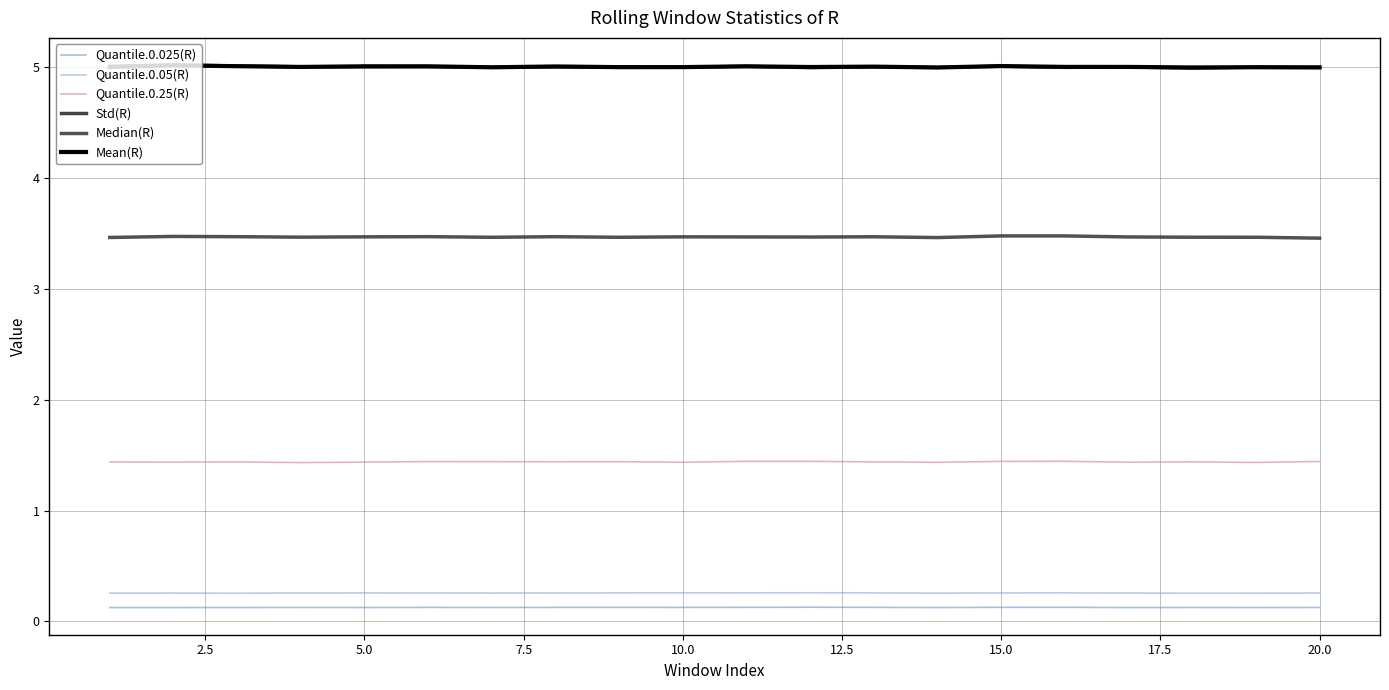

How many lines are shown in the chart?

6